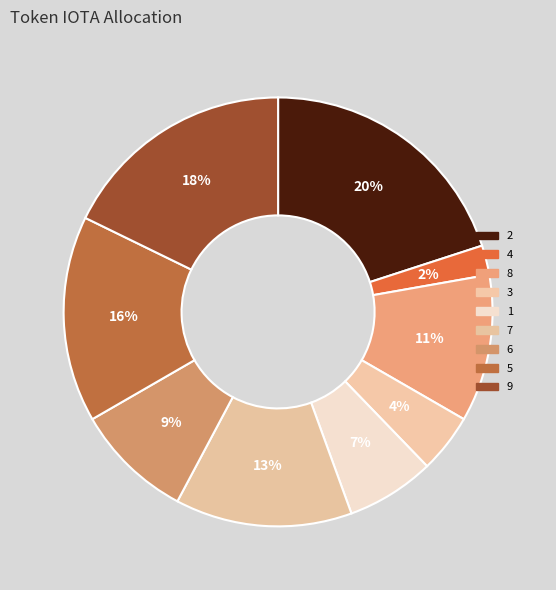

Rank the categories by value from lowest to highest.

4, 3, 1, 6, 8, 7, 5, 9, 2